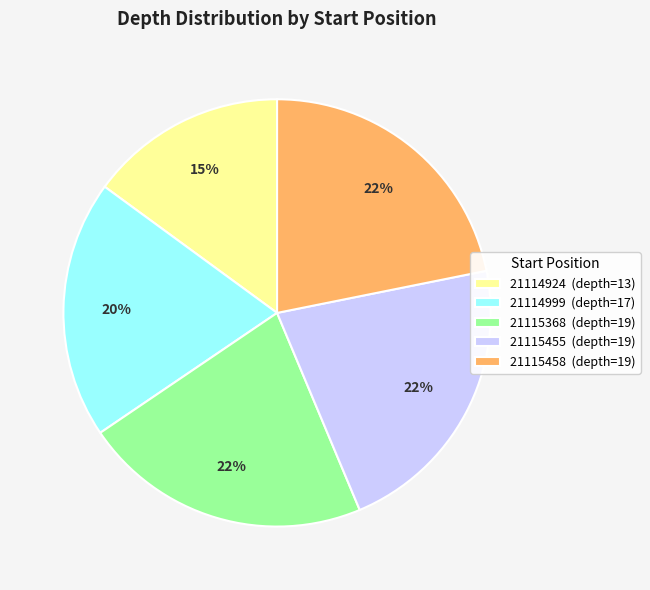

The 21114924 (depth=13) slice represents 15% of the pie. True or false?

True